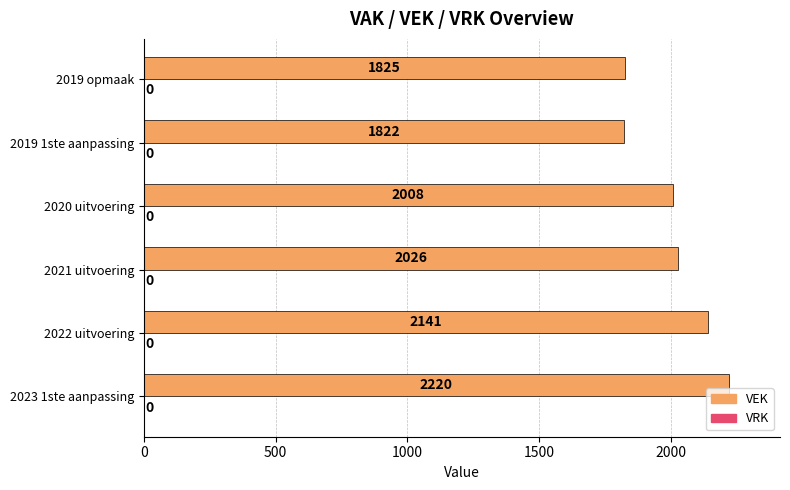

What is the maximum value shown in the chart?

2220